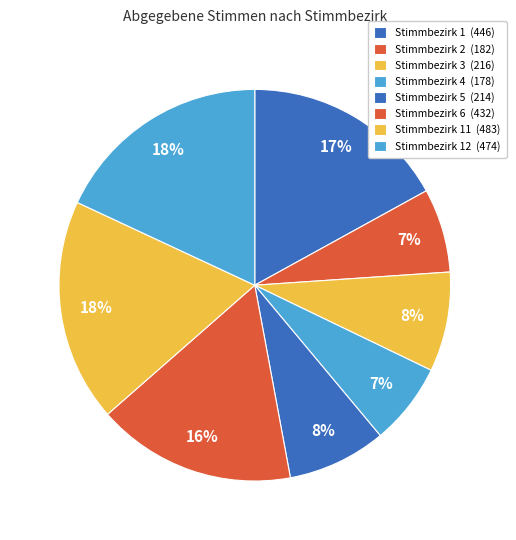

How many segments does this pie chart have?

8